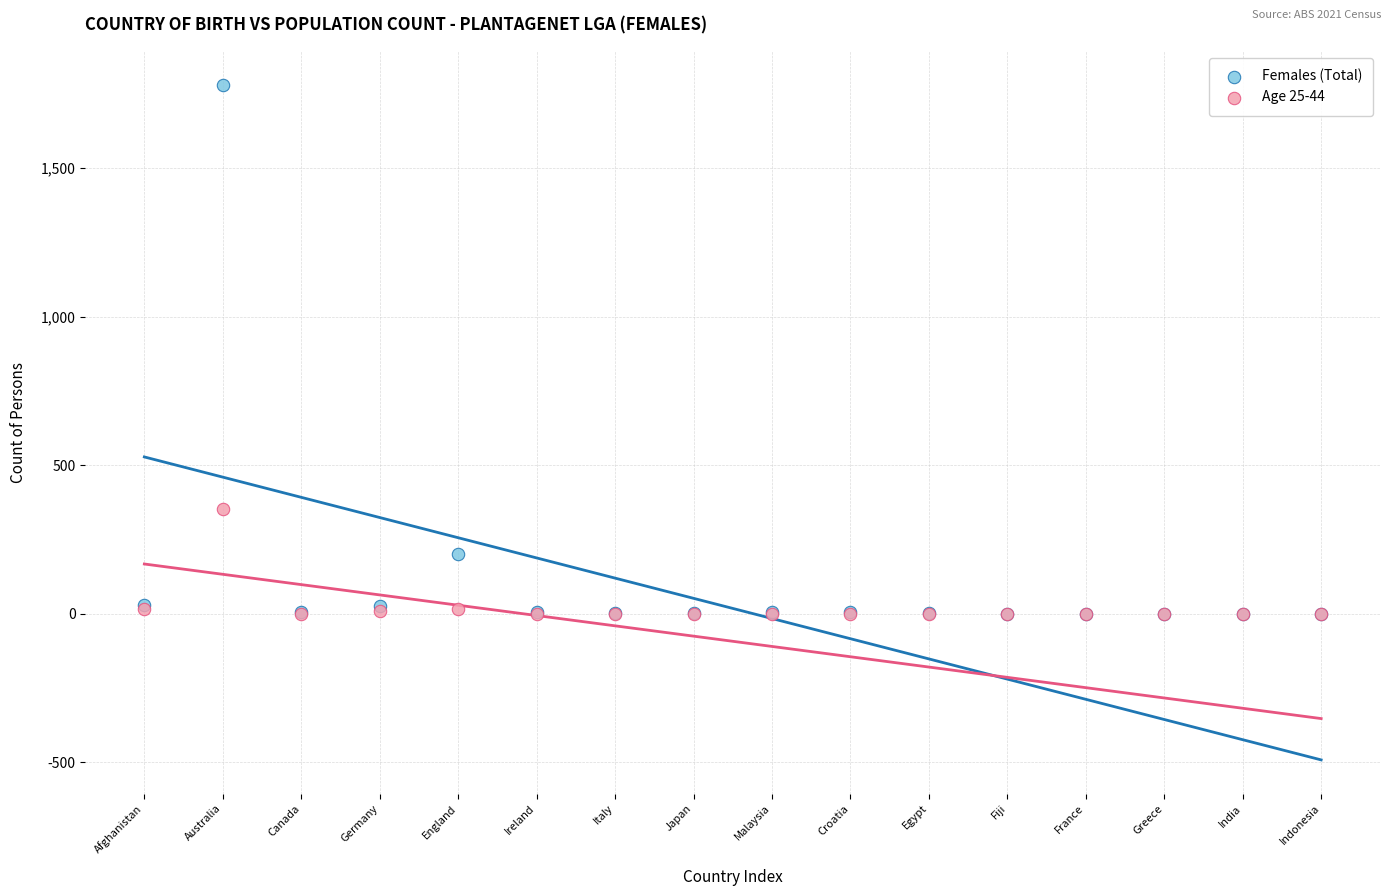

In the Females (Total) series, what Y value is closest to 890?

200